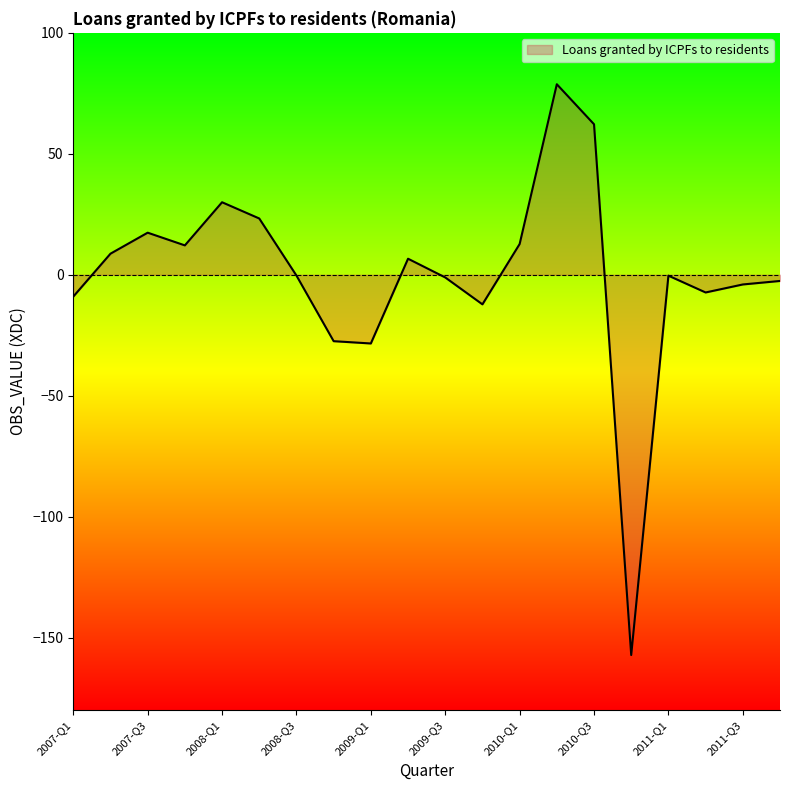

What is the smallest value displayed?

-157.1